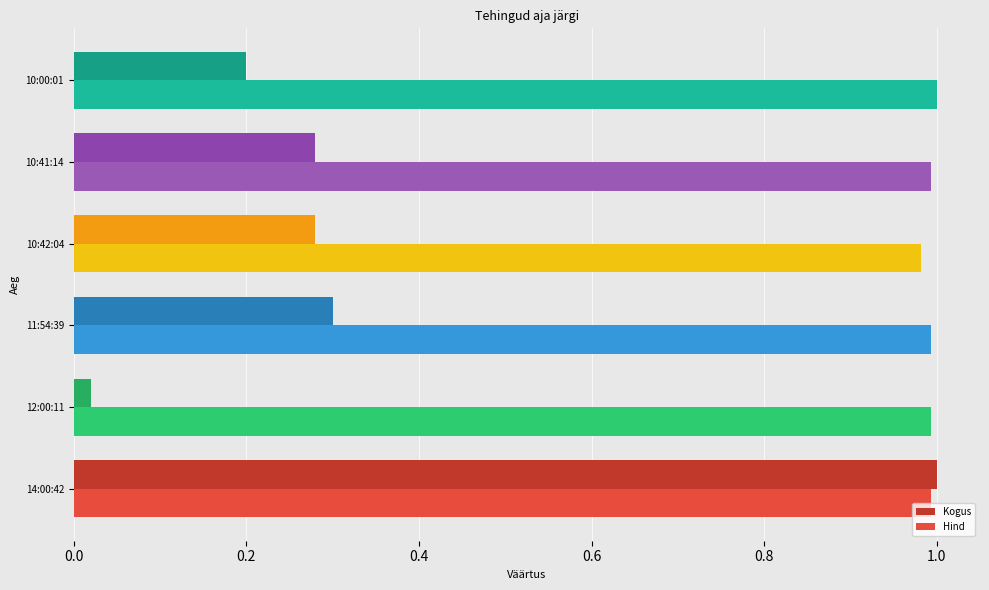

Rank the series by their average value, from lowest to highest.

Kogus, Hind